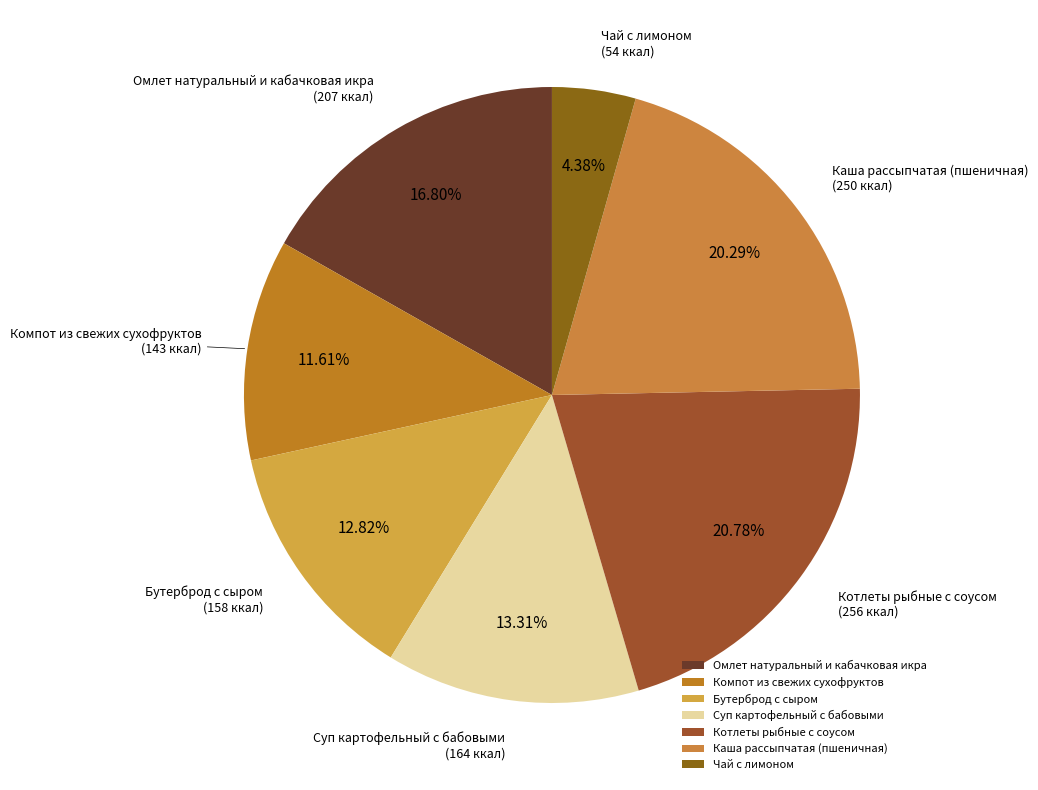

Which slice is the smallest?

Чай с лимоном